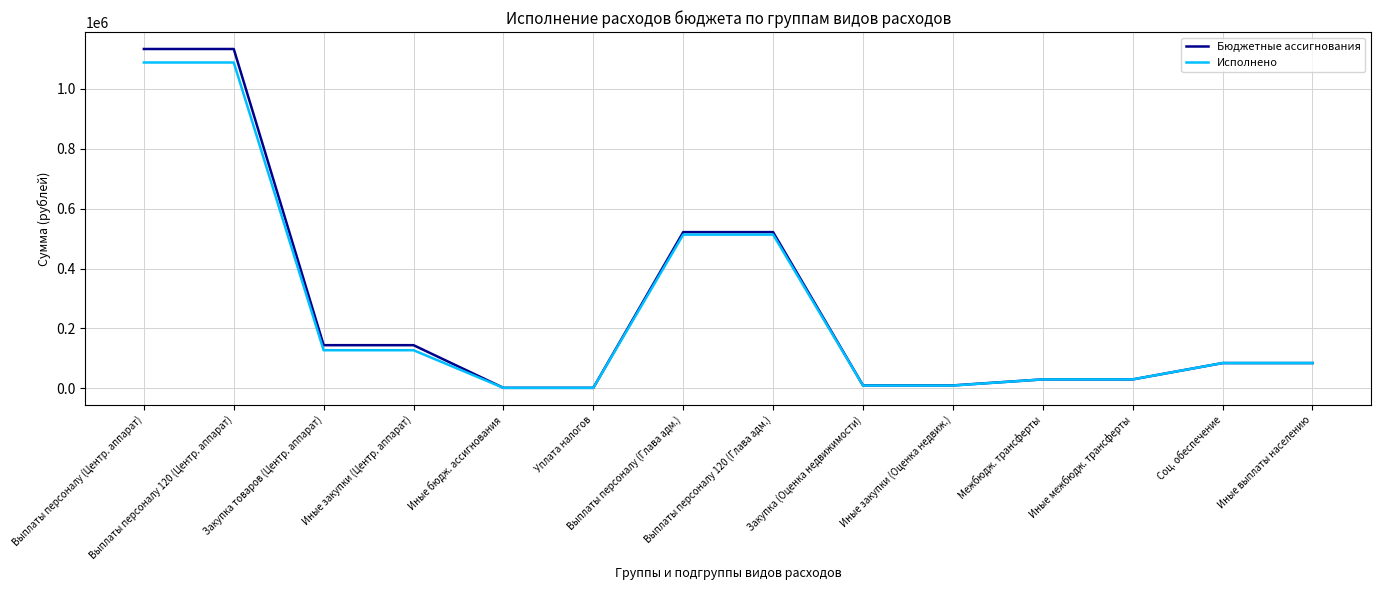

How many distinct data groups are displayed?

2